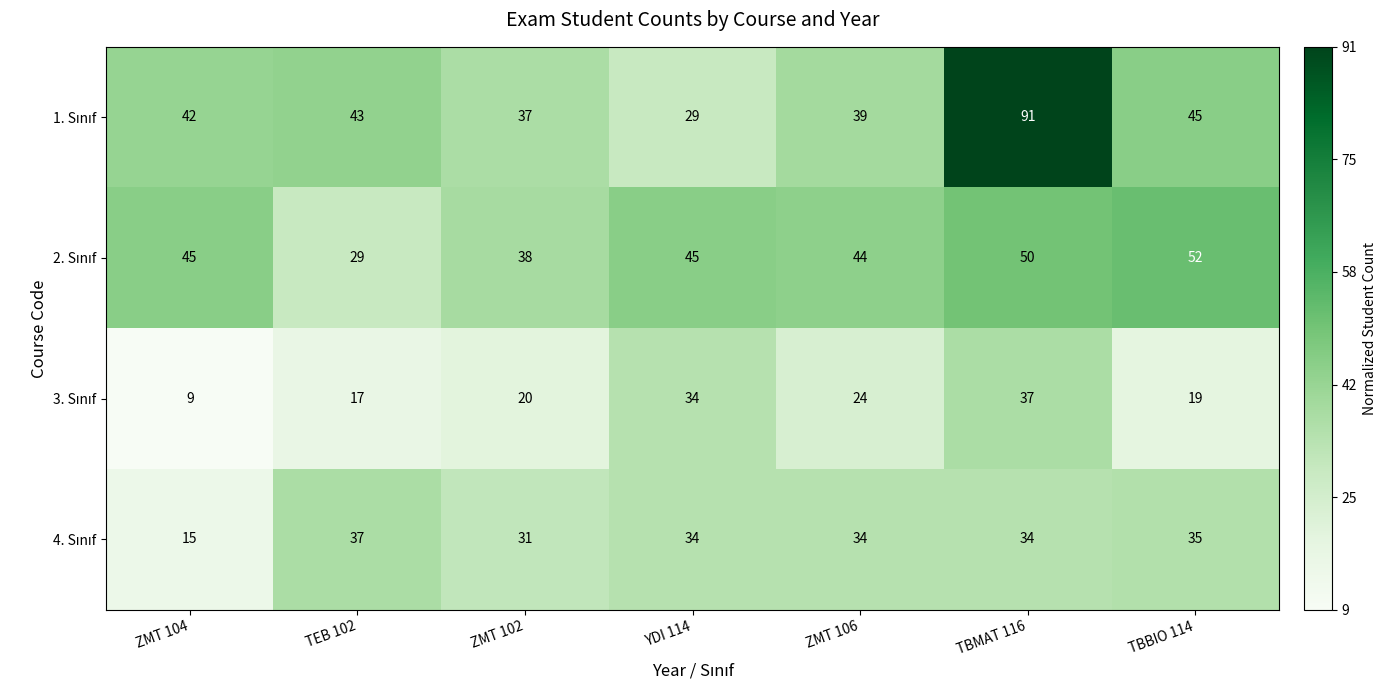

What is the smallest value displayed?

9